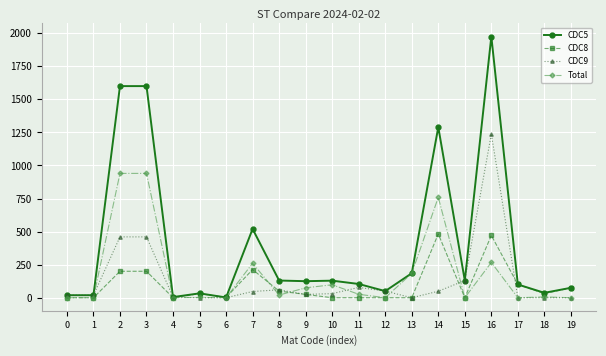

The value of Total at 2 is 308. True or false?

False